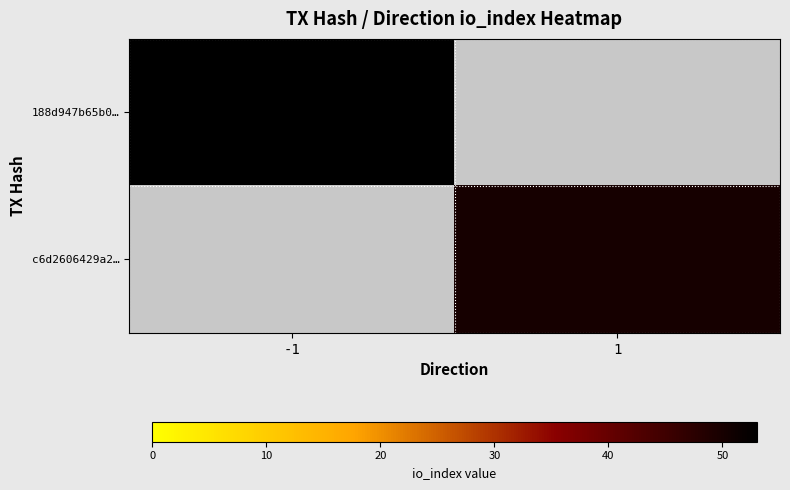

Reading right to left, transcribe all the data shown in this chart.

188d947b65b0…: 1=0	-1=53
c6d2606429a2…: 1=50	-1=0